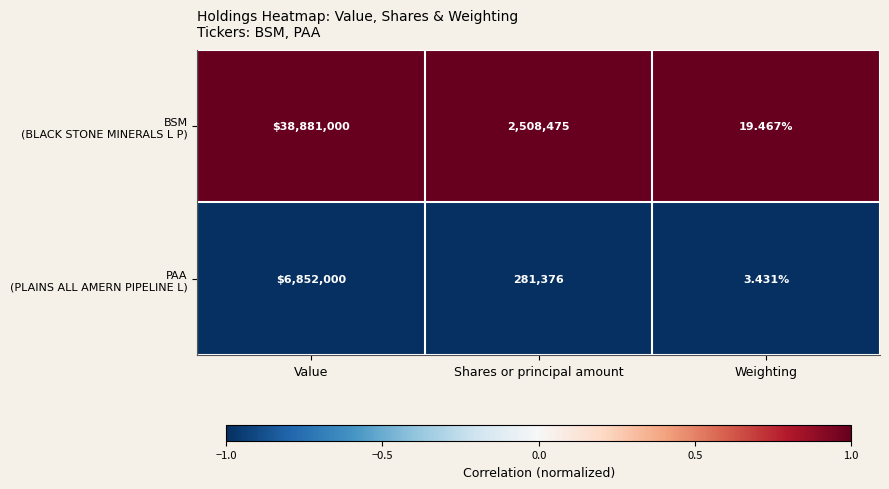

Which category has the lowest value across all series?

Weighting